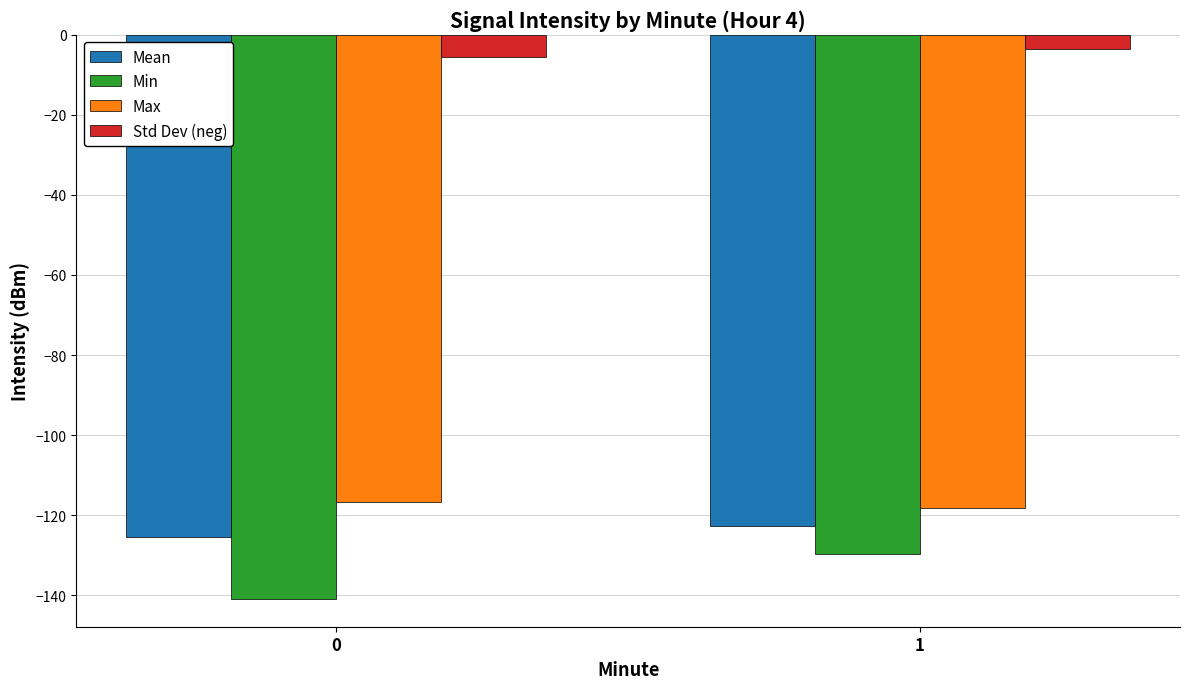

Reading left to right, transcribe all the data shown in this chart.

Mean: 0=-125.3	1=-122.8
Min: 0=-140.8	1=-129.6
Max: 0=-116.8	1=-118.2
Std Dev (neg): 0=-5.4	1=-3.5